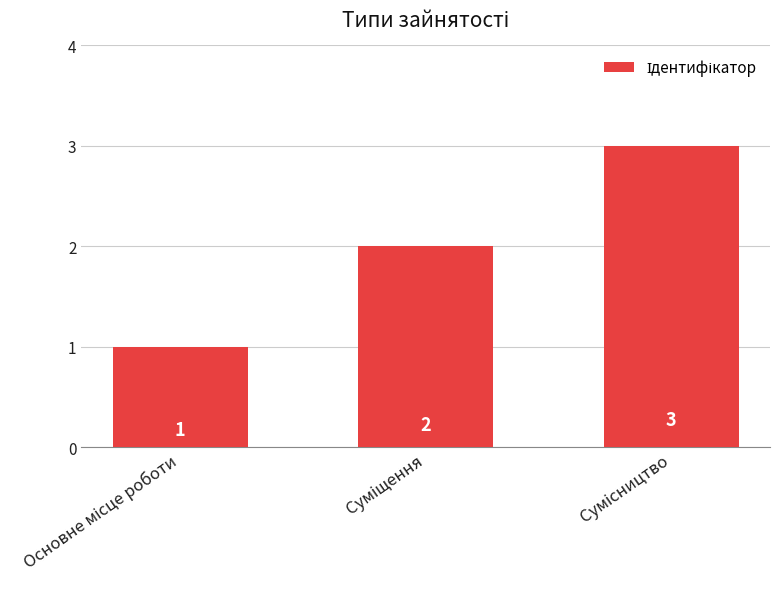

Count the values in the range 1 to 3.

3